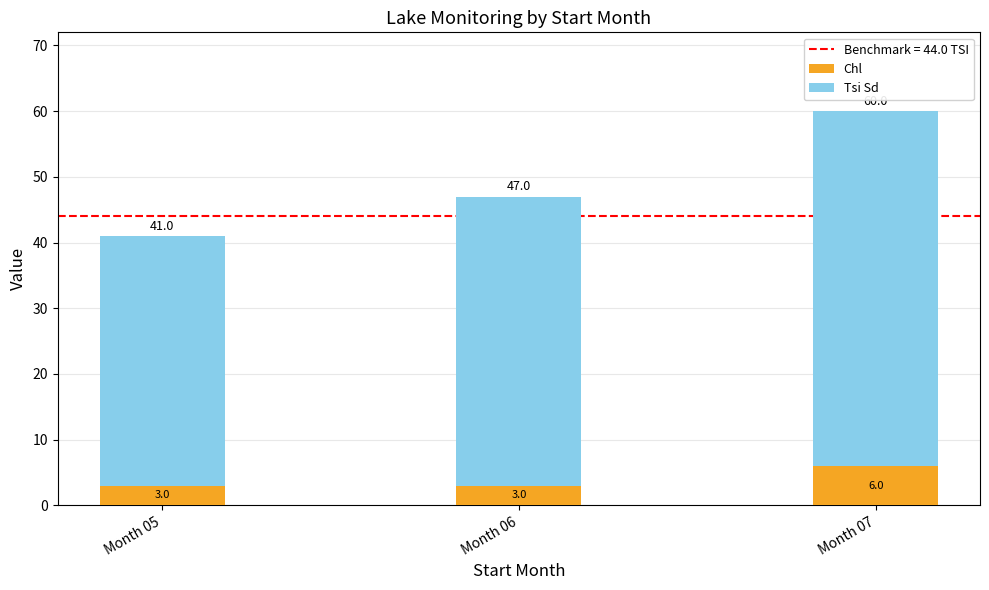

True or false: Chl has a value of 3 at Month 06.

True